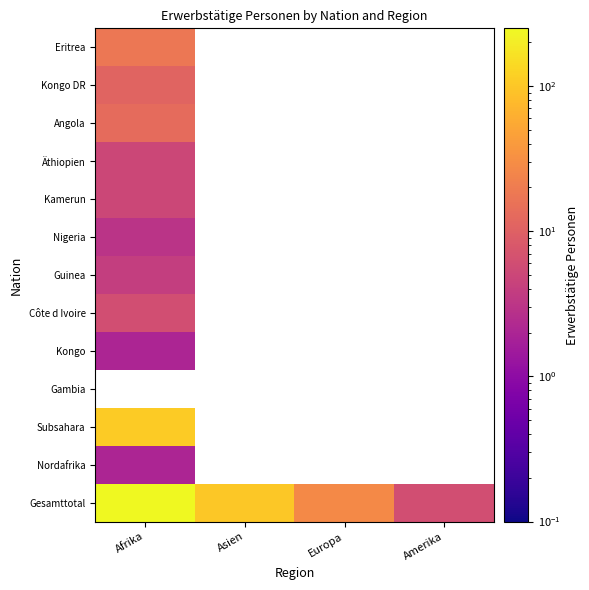

Between Europa and Amerika, which series saw the biggest shift?

Gesamttotal